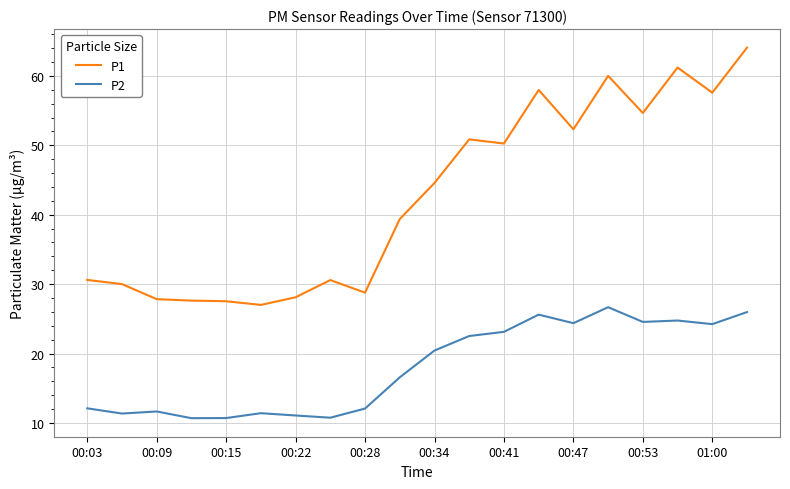

Rank the series by their maximum value, from highest to lowest.

P1, P2